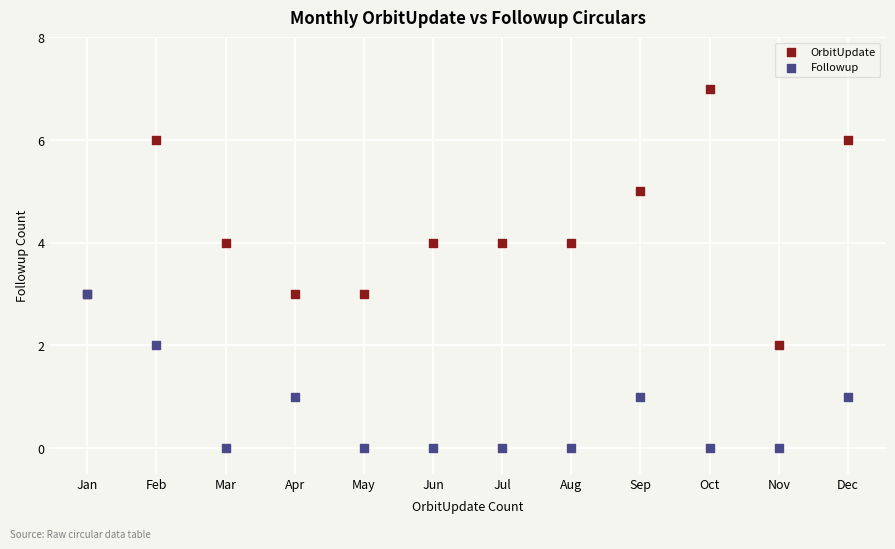

What are all the series names shown in the legend?

OrbitUpdate, Followup